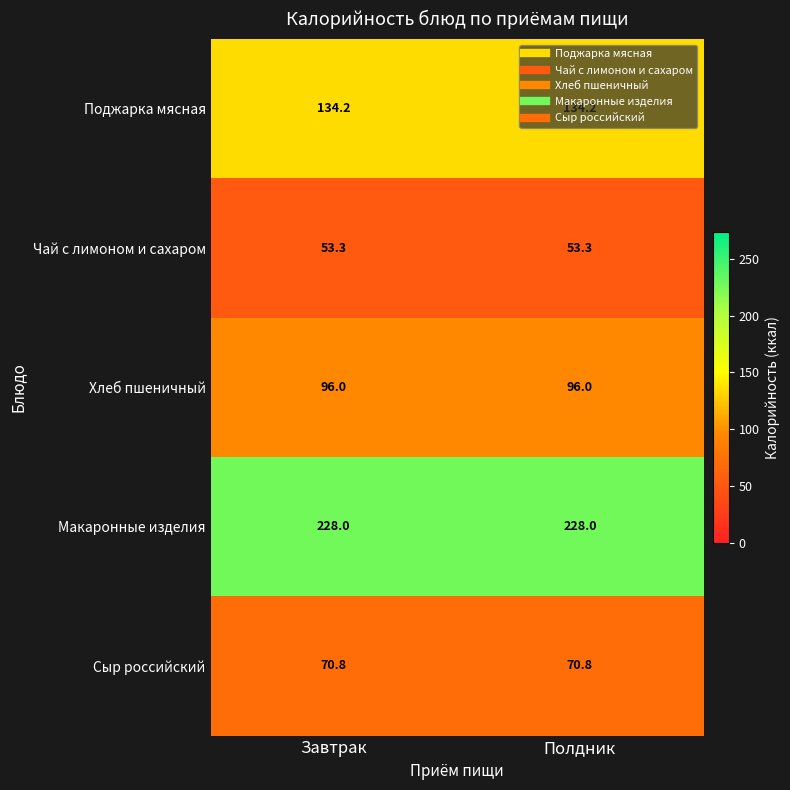

What is the total value across all series at Полдник?

582.3